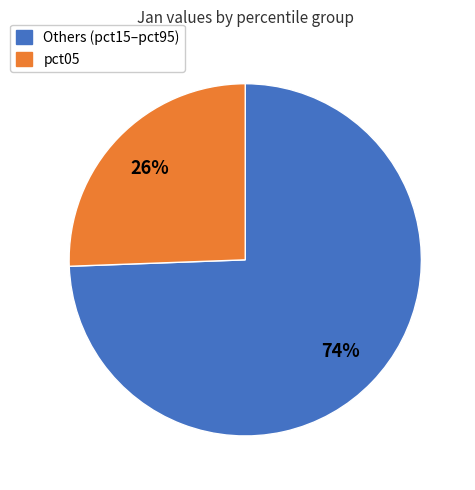

Is there a majority slice in this chart?

Yes